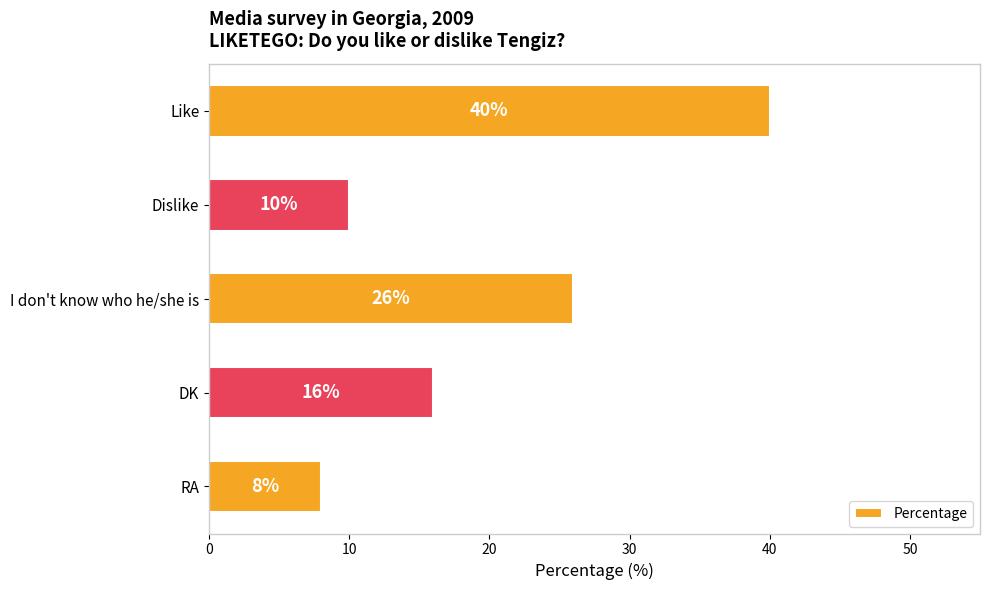

How many categories are shown in the chart?

5